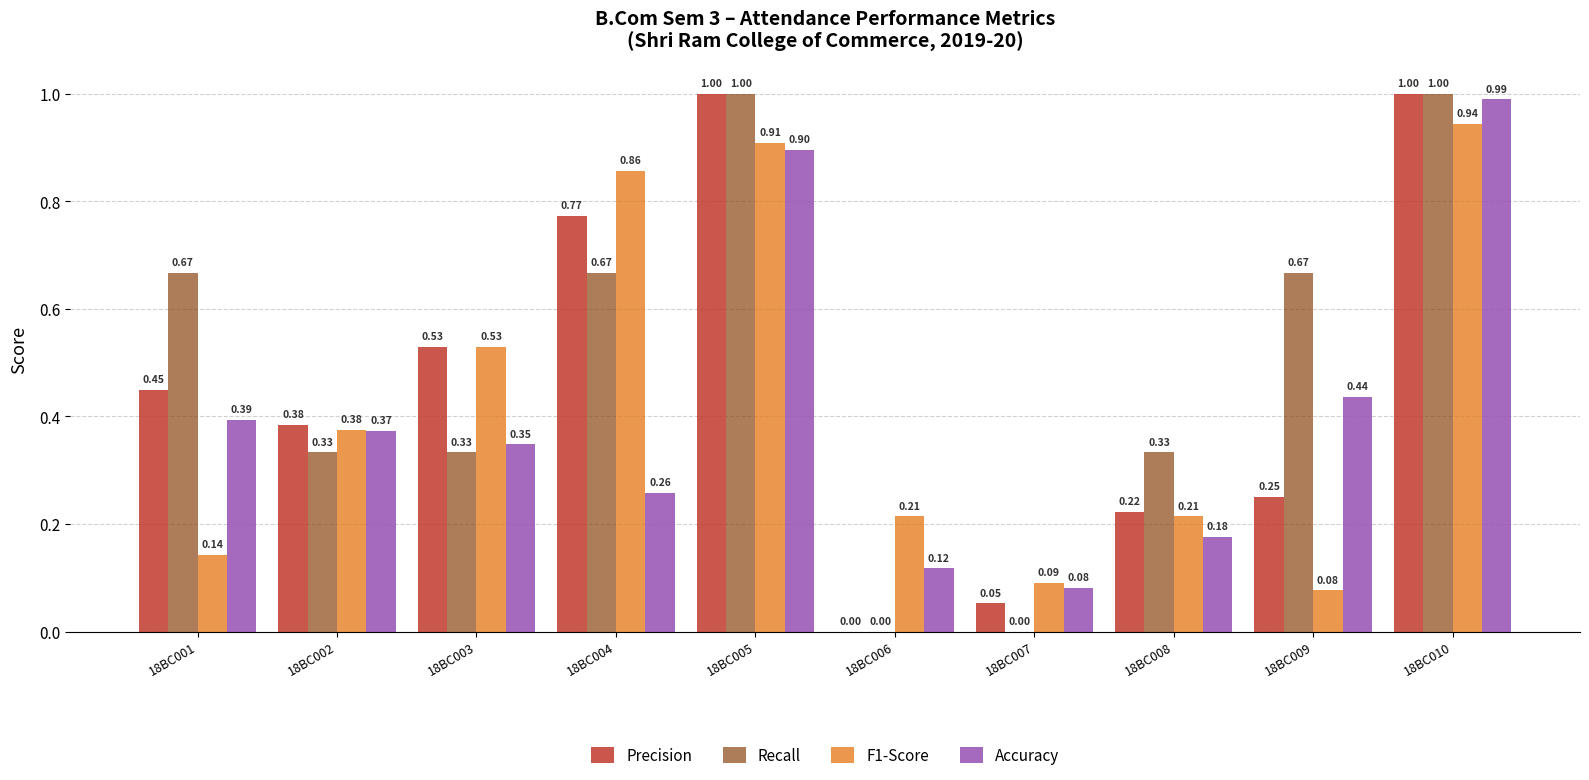

Is the value of Precision at 18BC009 greater than the value of F1-Score at 18BC009?

Yes